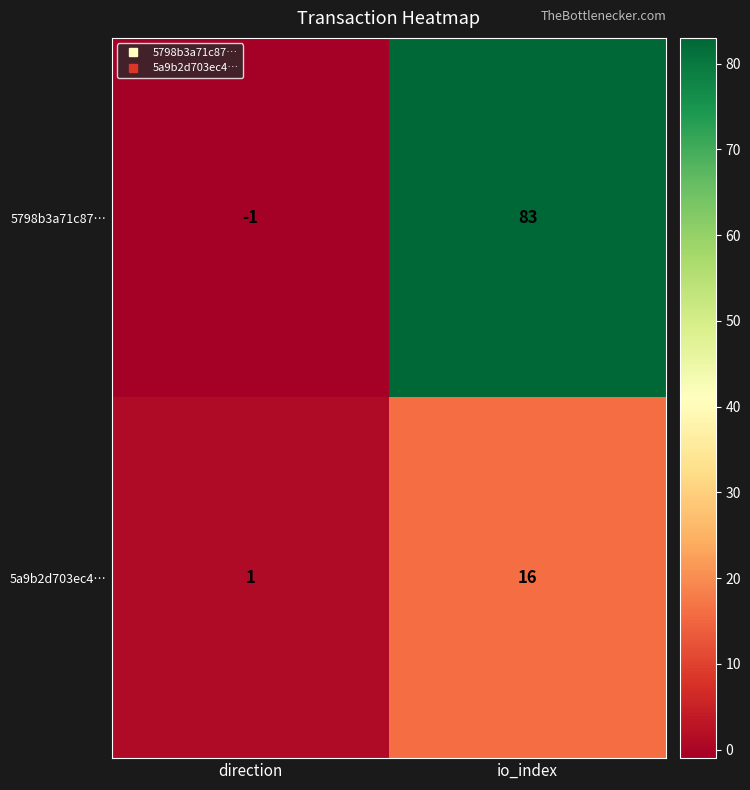

What is the greatest value displayed?

83